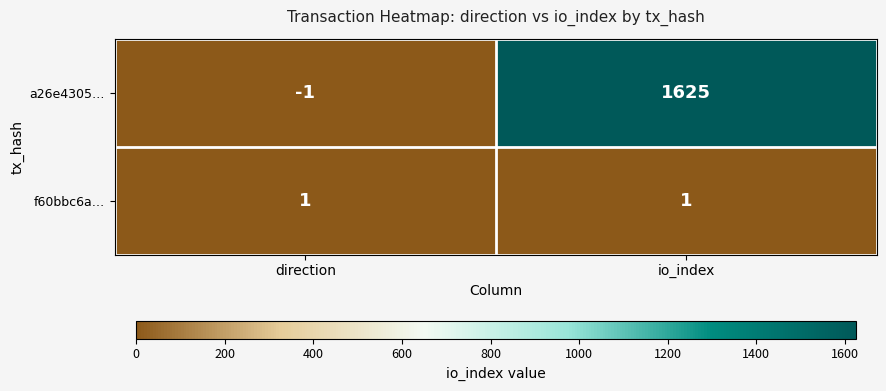

What is the total value across all series at io_index?

1626